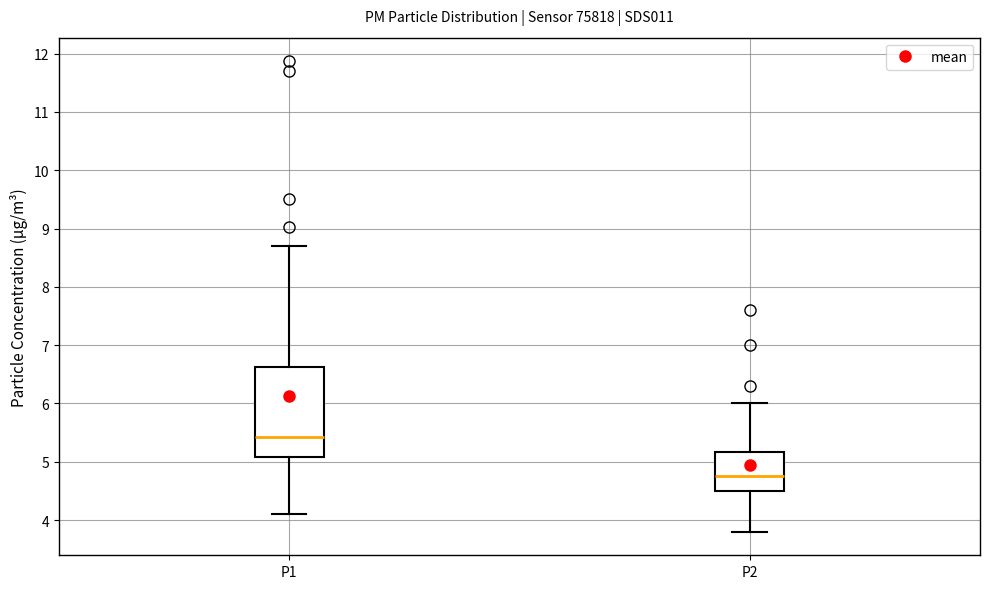

Reading left to right, read every box against the y-axis: the position of its median line, the range the box covers, and the ends of its whiskers. The values are not printed on the chart, so give them approximately, as read against the axis.

P1: median 5.4, box 5.1 to 6.6, whiskers 4.1 to 8.7
P2: median 4.8, box 4.5 to 5.2, whiskers 3.8 to 6.0